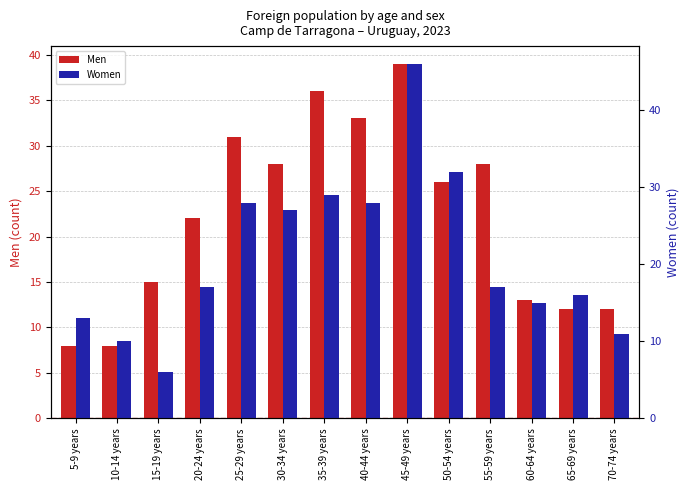

What is the sum of all Men values?

311